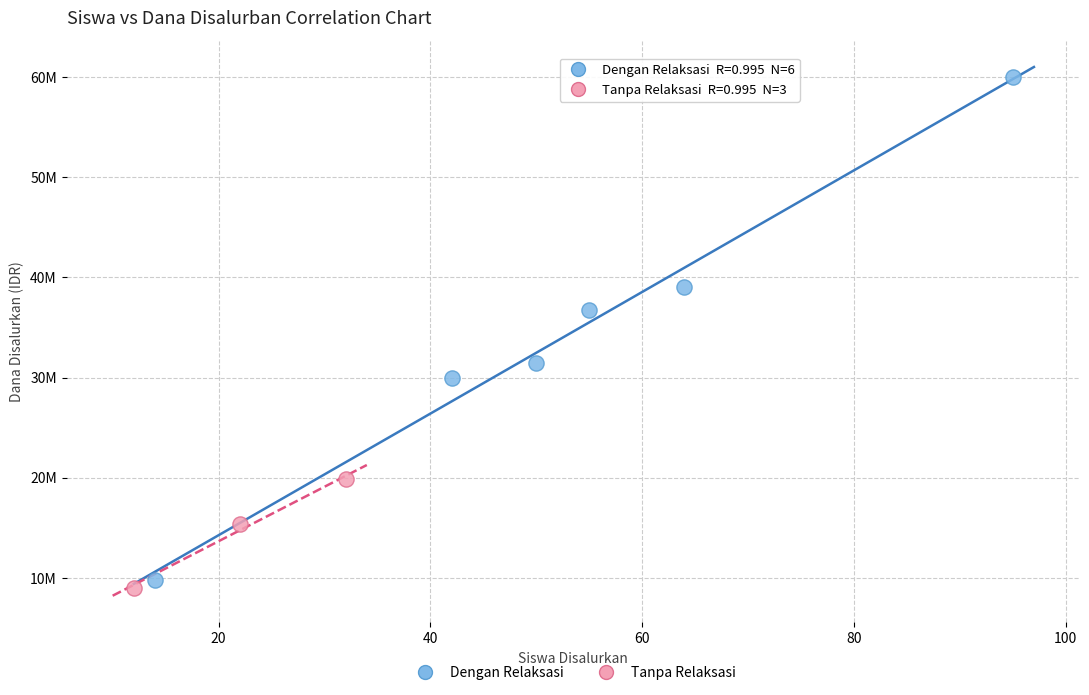

Which series reaches the minimum Y coordinate?

Tanpa Relaksasi